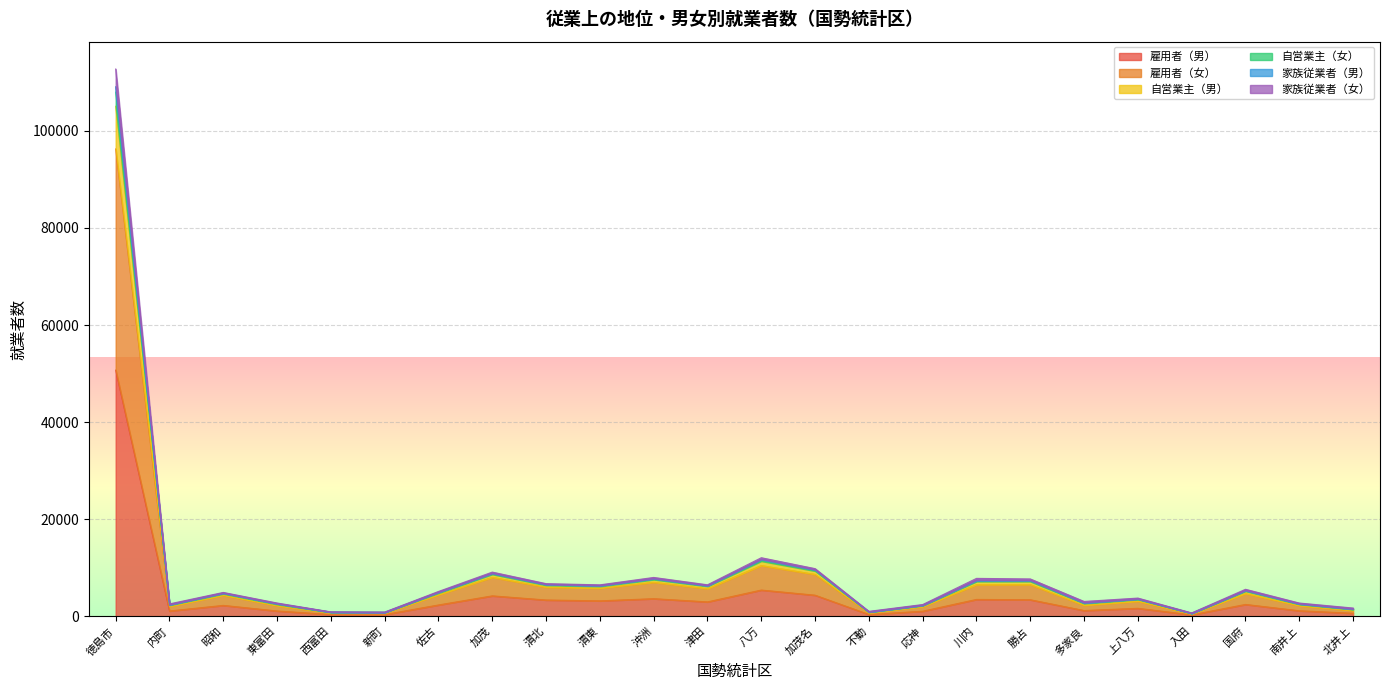

At which category is the sum across all series the highest?

徳島市